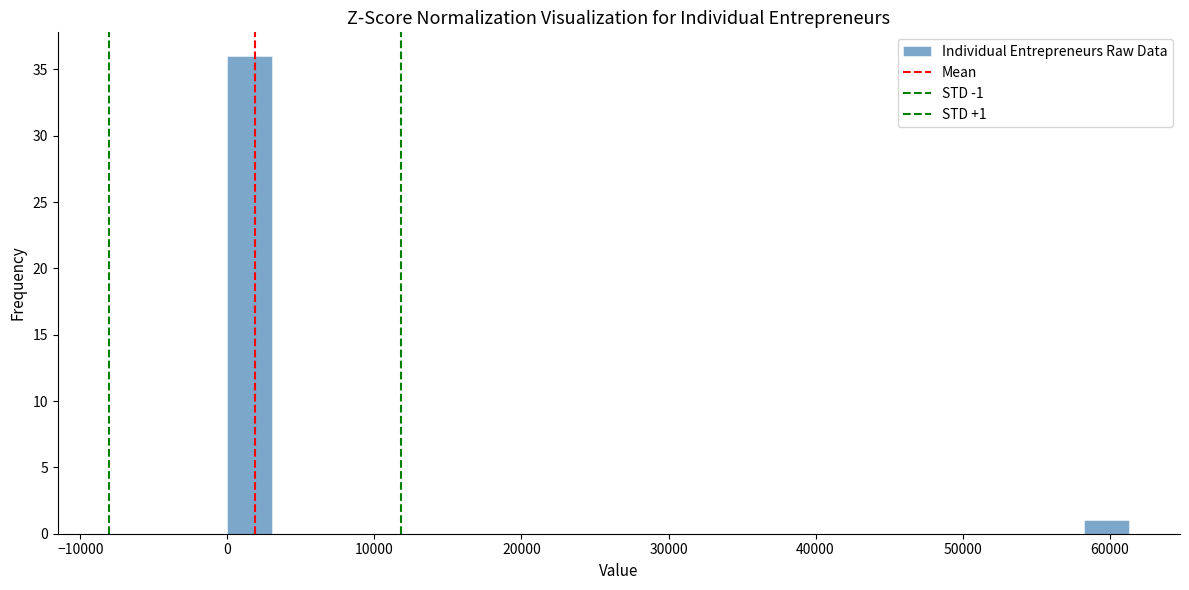

Around what value on the x-axis is the tallest bar? Give the approximate position of its centre, as read against the axis.

2000